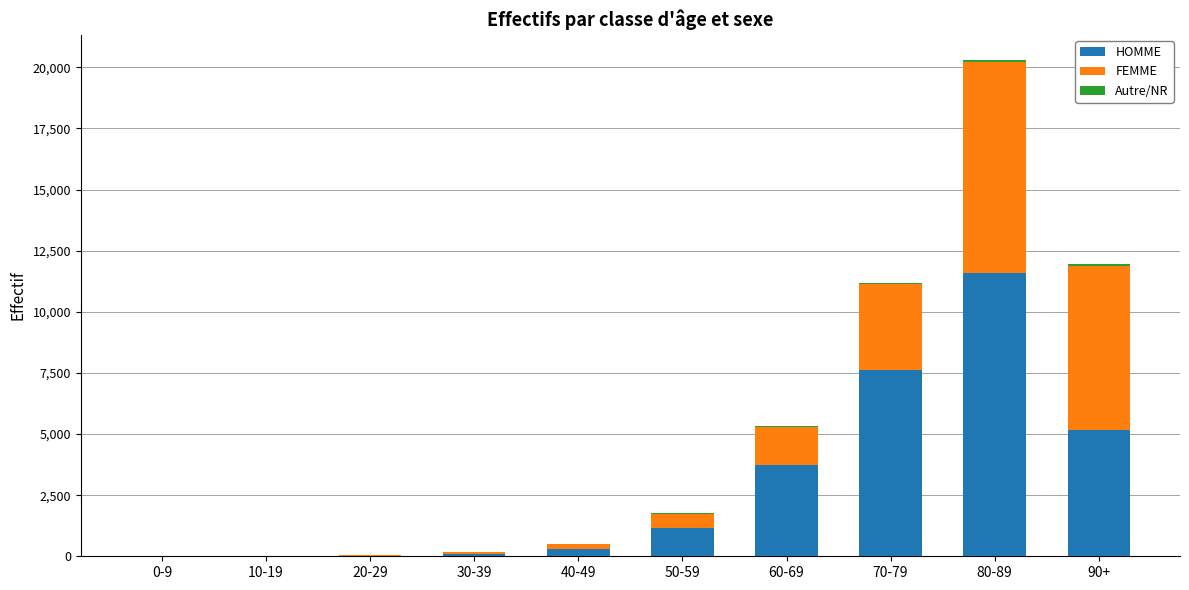

How many series are shown in this chart?

3